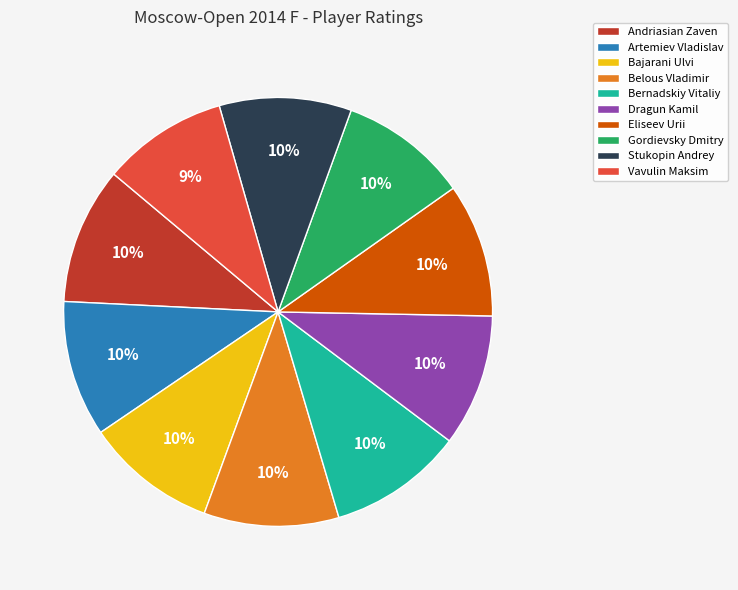

To the nearest percent, what percentage of the pie is Stukopin Andrey?

10%